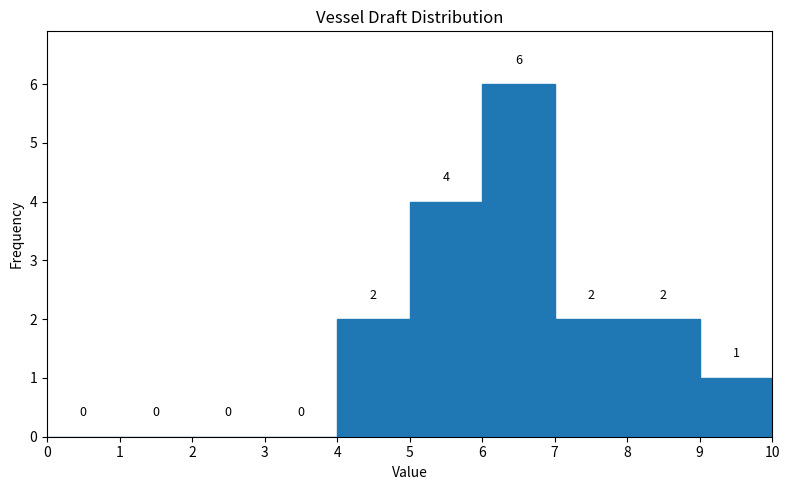

How tall is the bar that spans 6 to 7 on the x-axis?

6